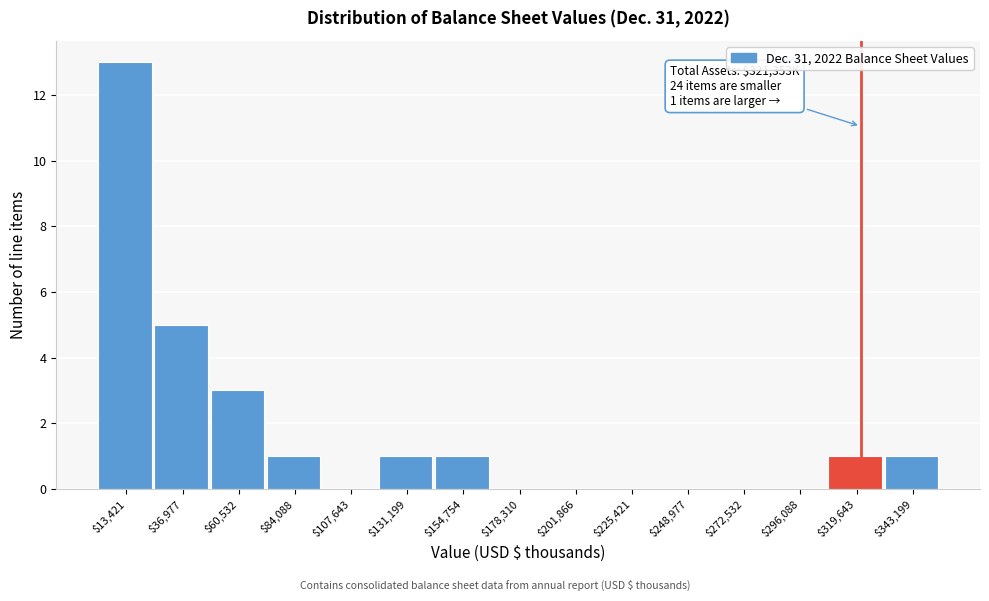

Over which range of the x-axis is the bar tallest?

0 to 25000